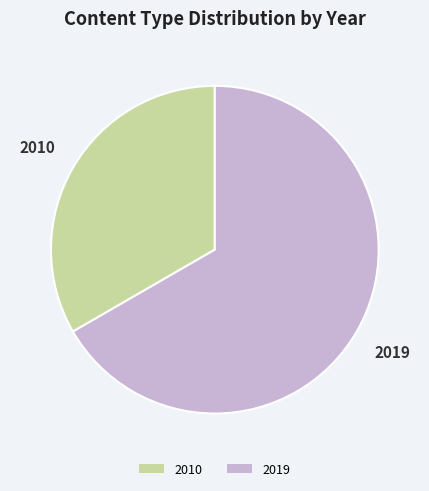

Count the number of slices in the pie.

2